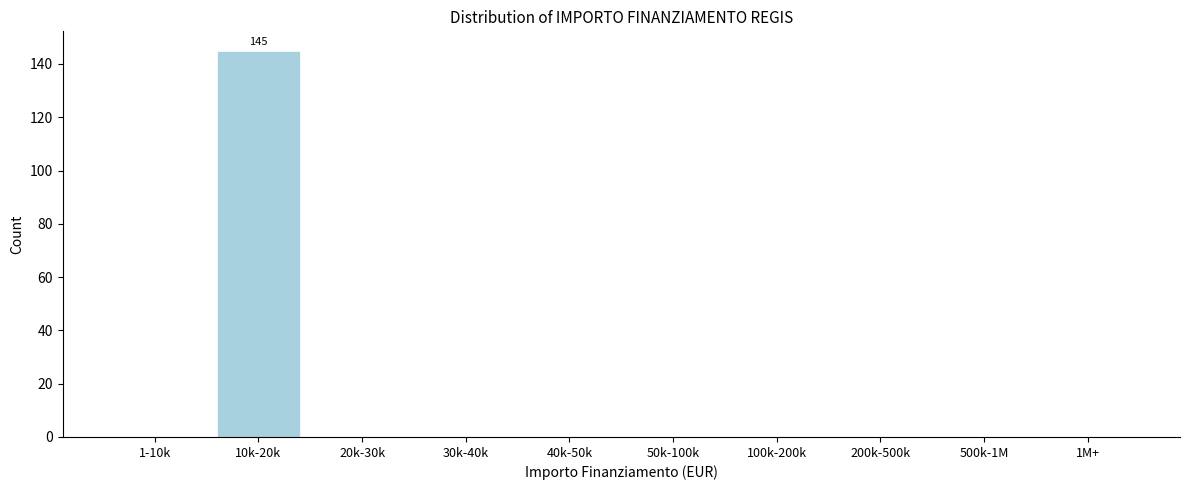

Reading left to right, extract all data points from this chart.

1-10k=0	10k-20k=145	20k-30k=0	30k-40k=0	40k-50k=0	50k-100k=0	100k-200k=0	200k-500k=0	500k-1M=0	1M+=0